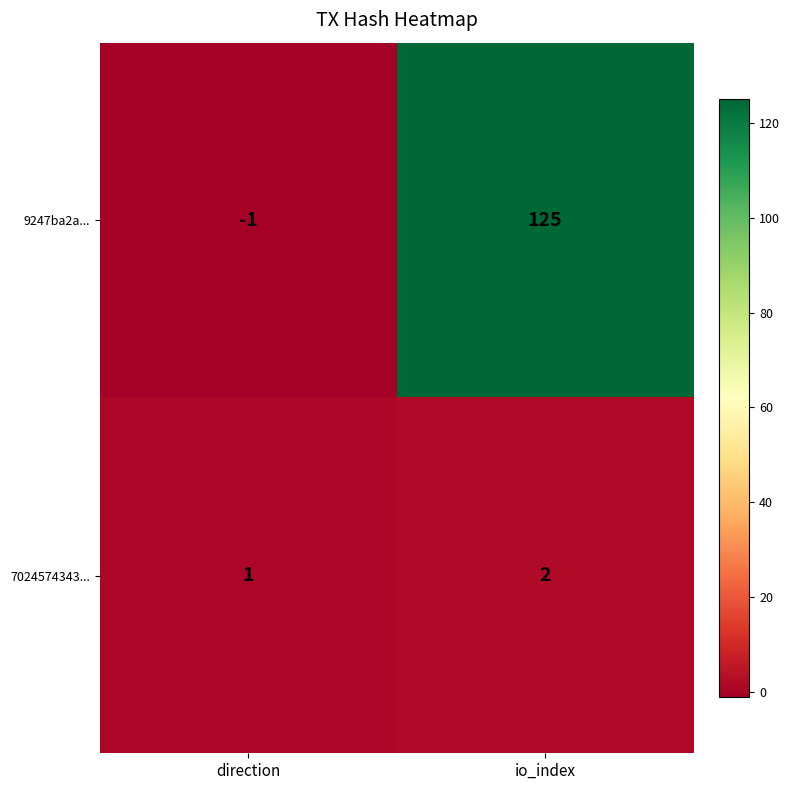

The 7024574343... series shows 2 at io_index. True or false?

True